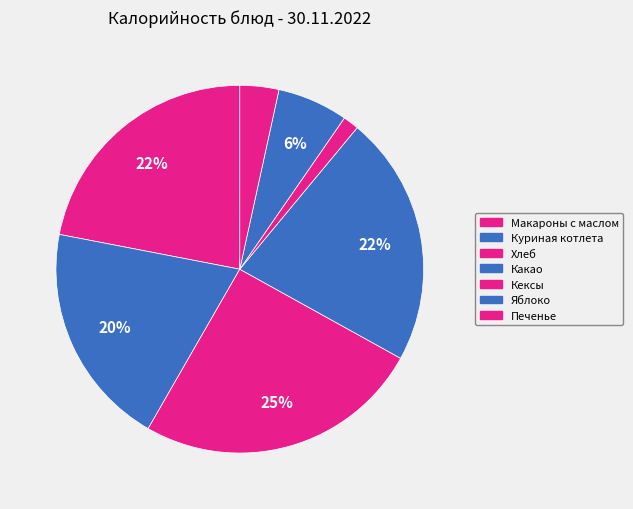

The Макароны с маслом slice represents 30% of the pie. True or false?

False